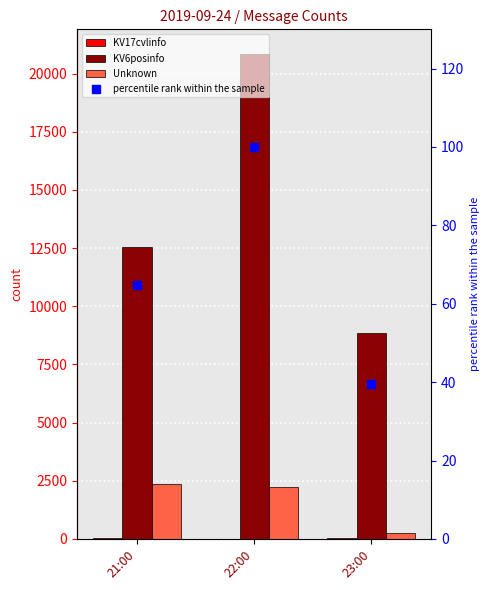

At which category is the sum across all series the highest?

22:00